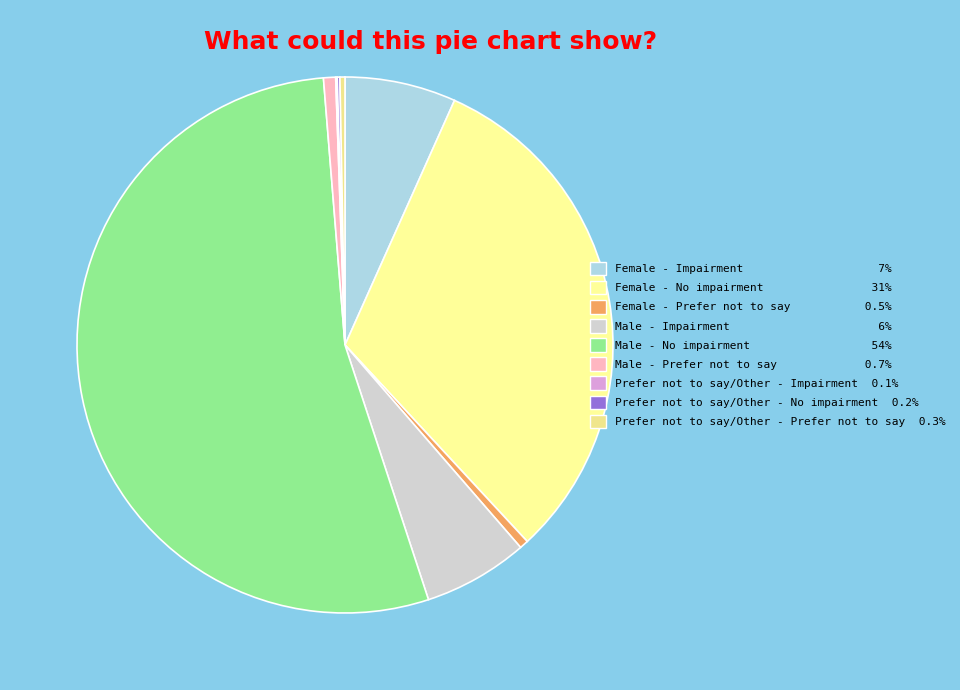

To the nearest percent, what is the average slice percentage?

11%